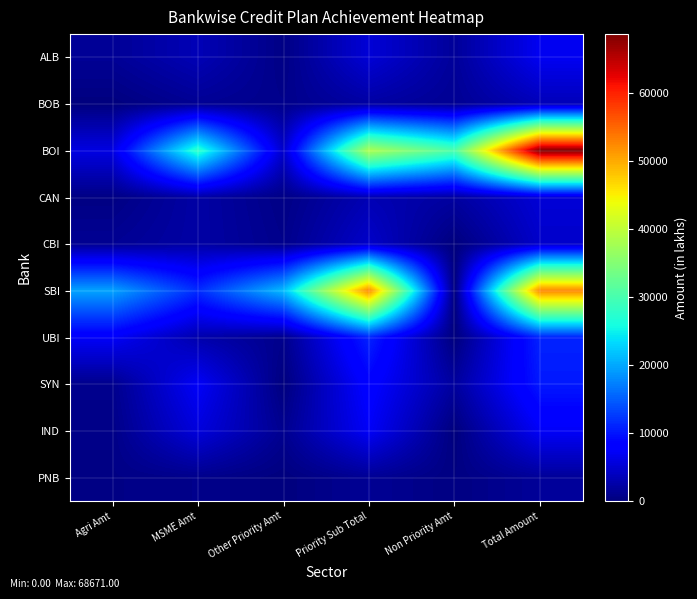

Rank the series at Agri Amt from highest to lowest value.

SBI, UBI, BOI, ALB, CBI, SYN, IND, PNB, CAN, BOB